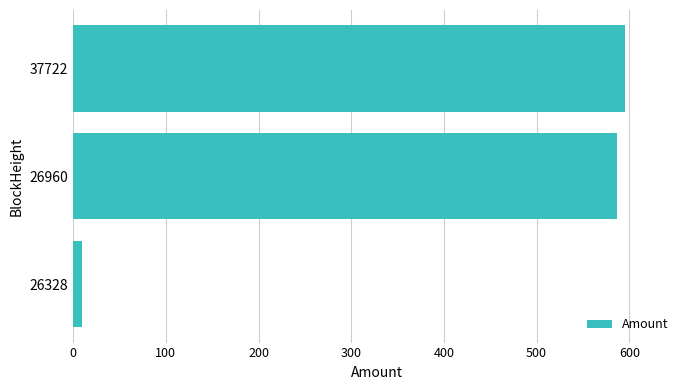

Where is the data nearest to the value 302?

26960